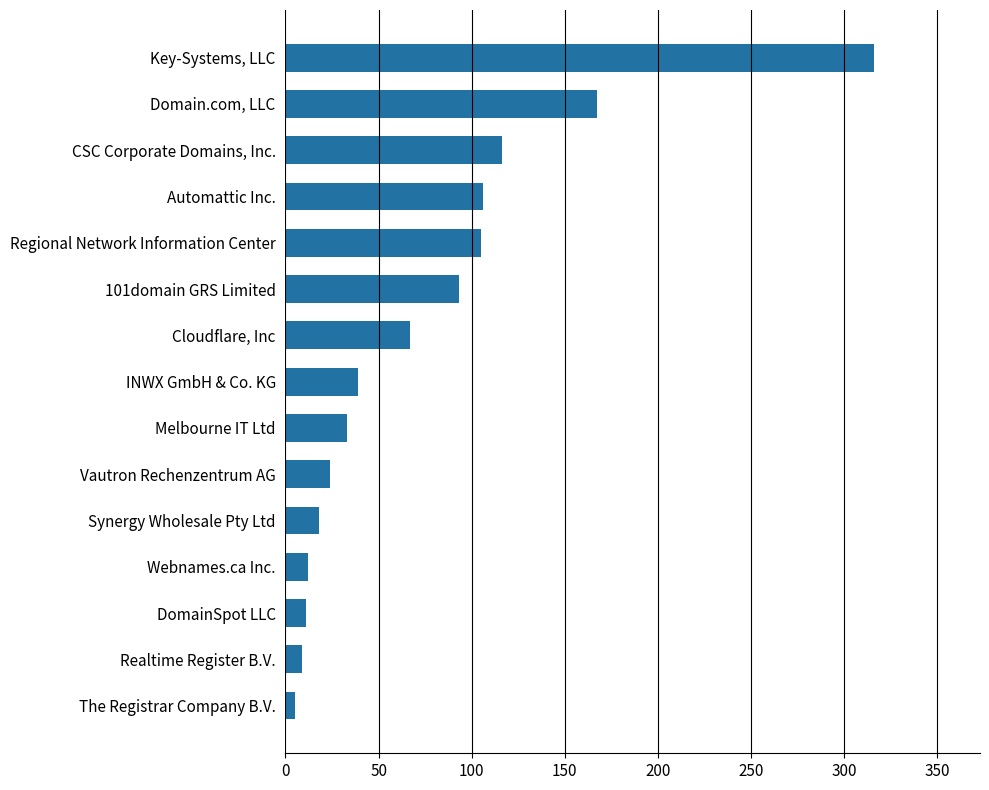

What is the average value?

75